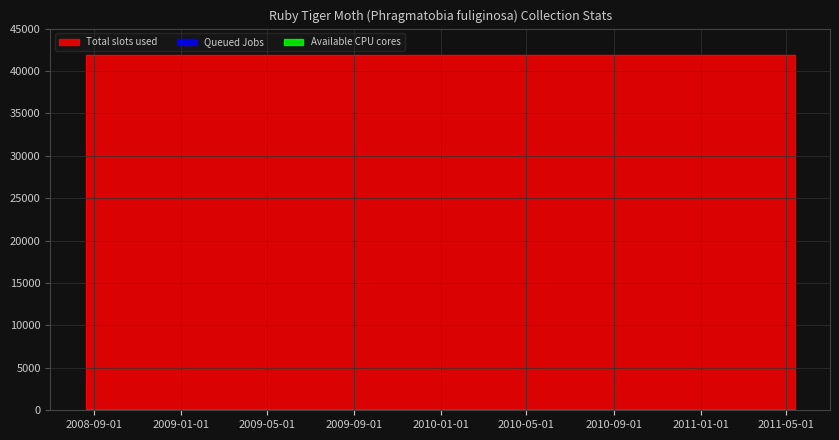

The Available CPU cores series shows 42.4 at 2008-08-20. True or false?

True